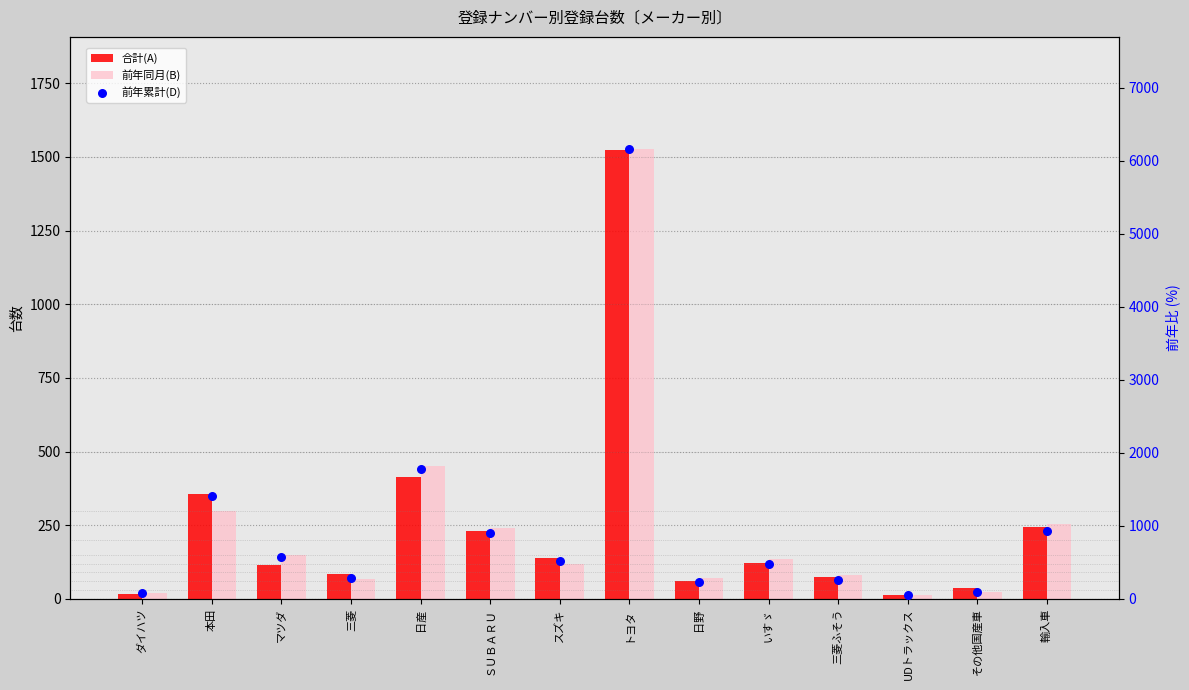

Which series has the largest total across all categories?

前年累計(D)